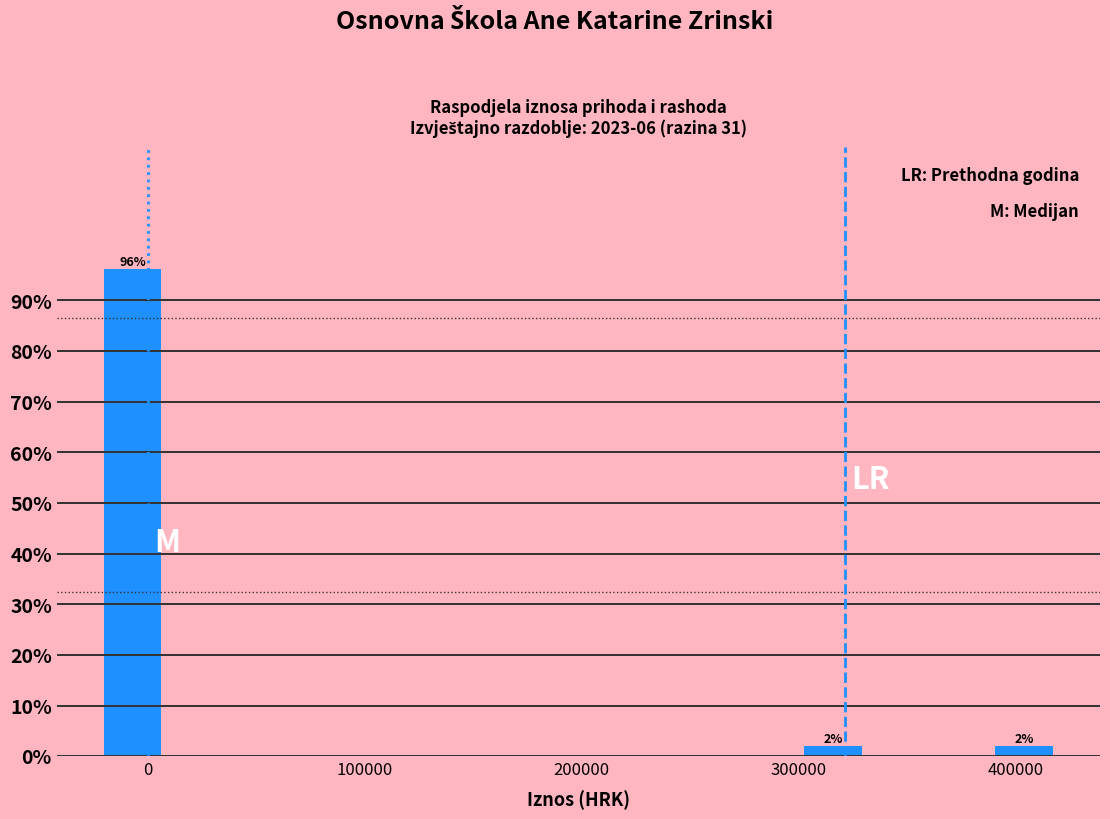

Around what value on the x-axis is the tallest bar? Give the approximate position of its centre, as read against the axis.

-10000